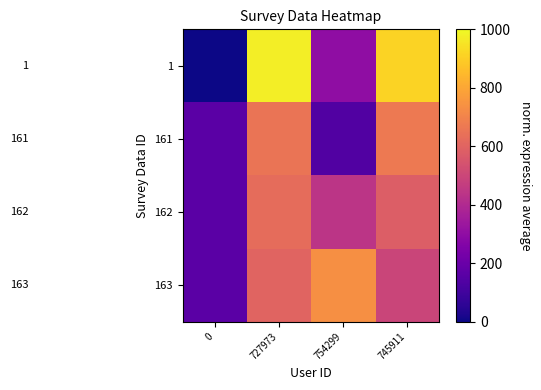

Which category has the highest value across all series?

727973